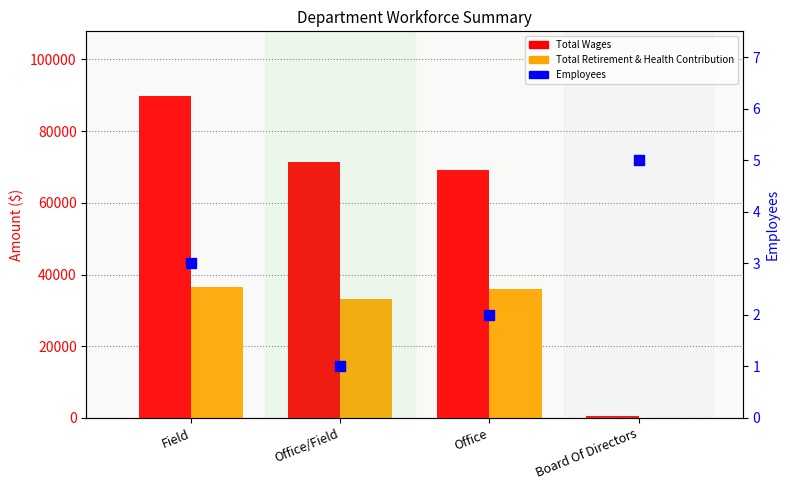

Which series has the widest spread of Y values?

Total Wages